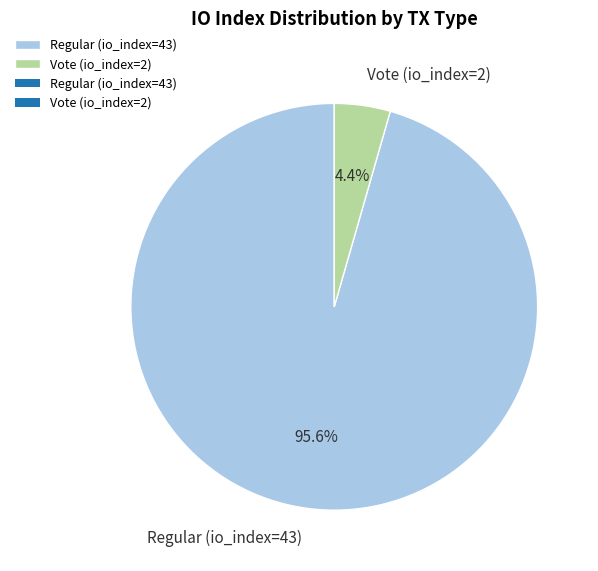

What percentage is the Vote (io_index=2) slice, to the nearest percent?

4%